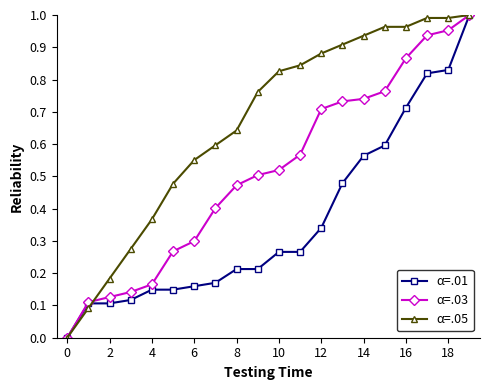

Count the number of data series in this chart.

3